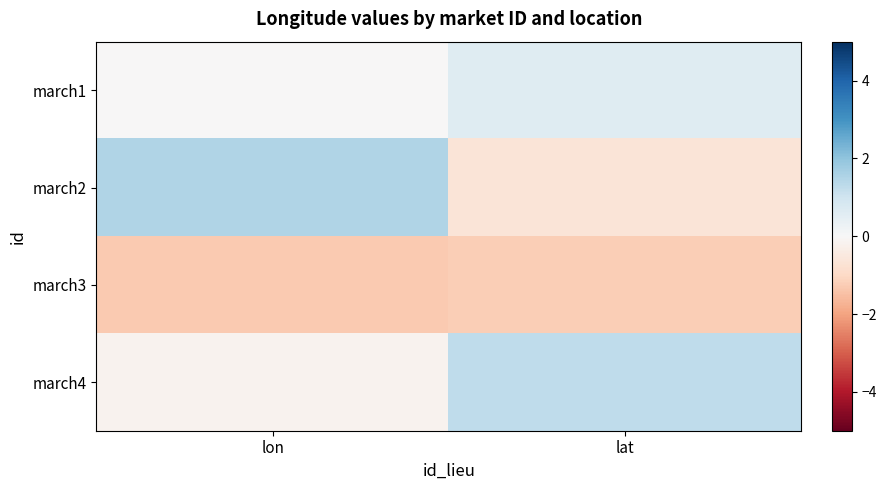

Rank the series by their maximum value, from highest to lowest.

march2, march4, march1, march3